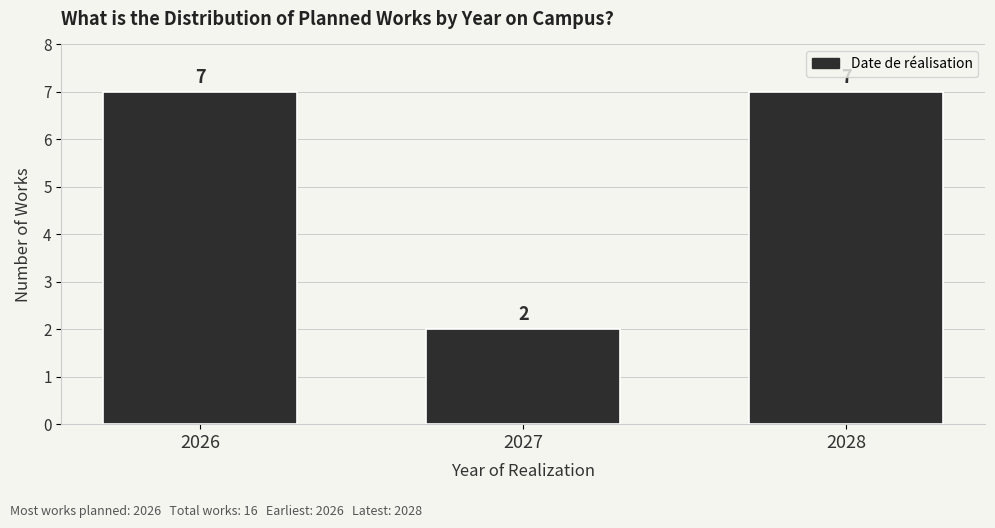

Reading right to left, list all the values displayed in this chart.

2028=7	2027=2	2026=7